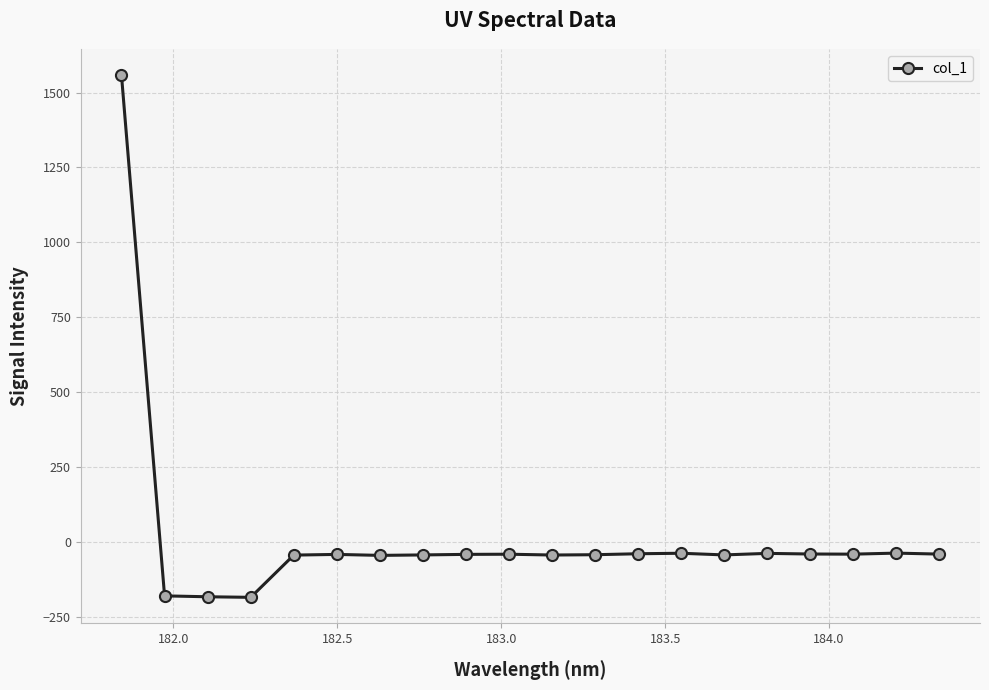

True or false: the data has more than 2 interior local peaks.

True